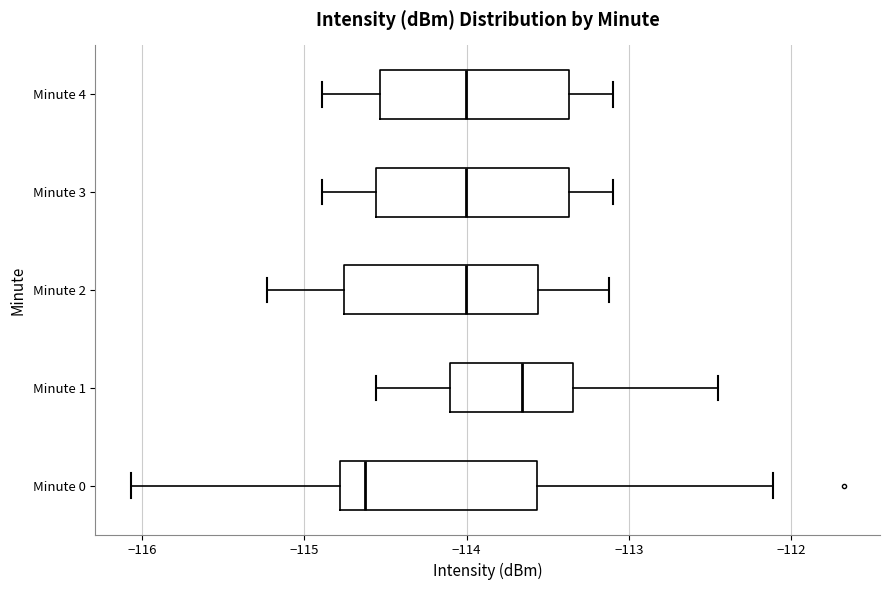

Which box has the furthest to the right median line?

Minute 1